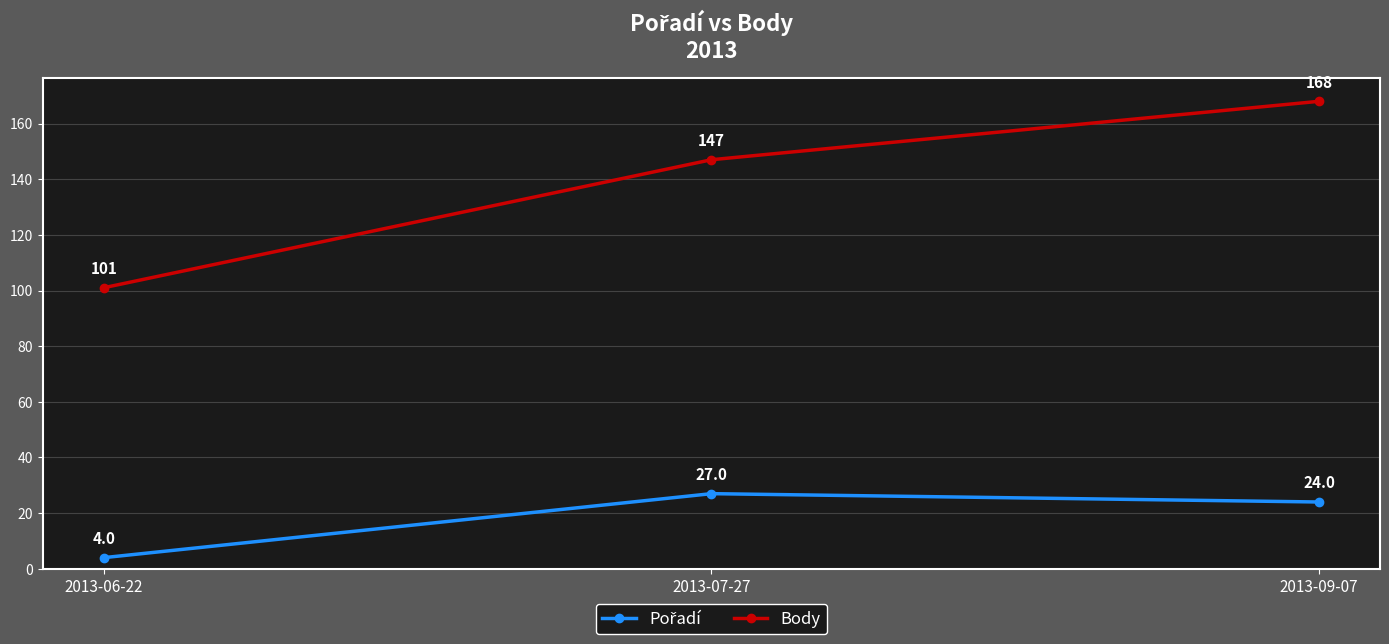

Does the chart display data point markers on the line(s)?

Yes